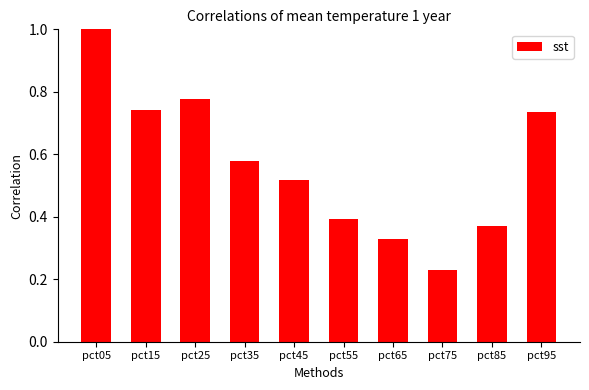

List the labels in order of value, smallest first.

pct75, pct65, pct85, pct55, pct45, pct35, pct95, pct15, pct25, pct05